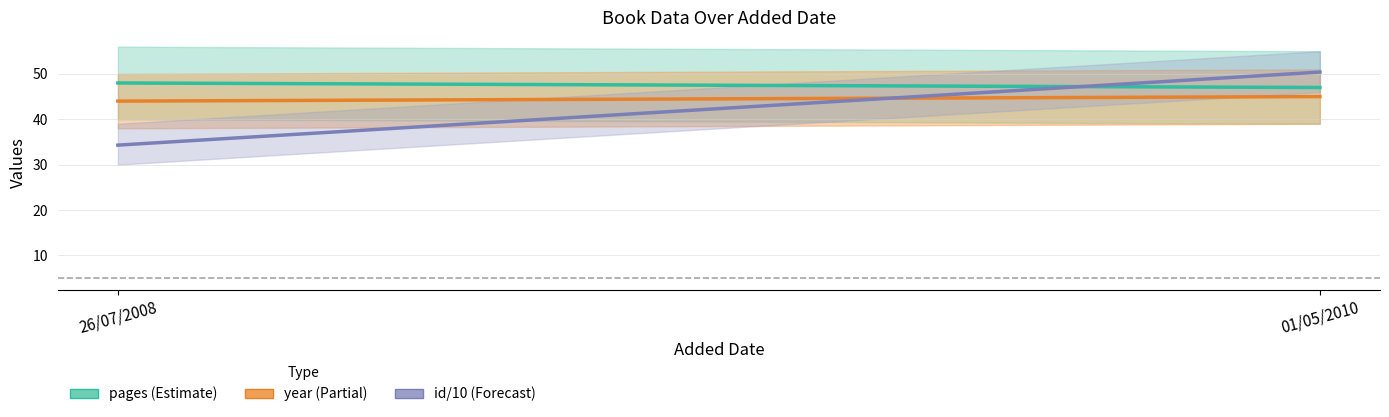

Count the number of categories in the chart.

2